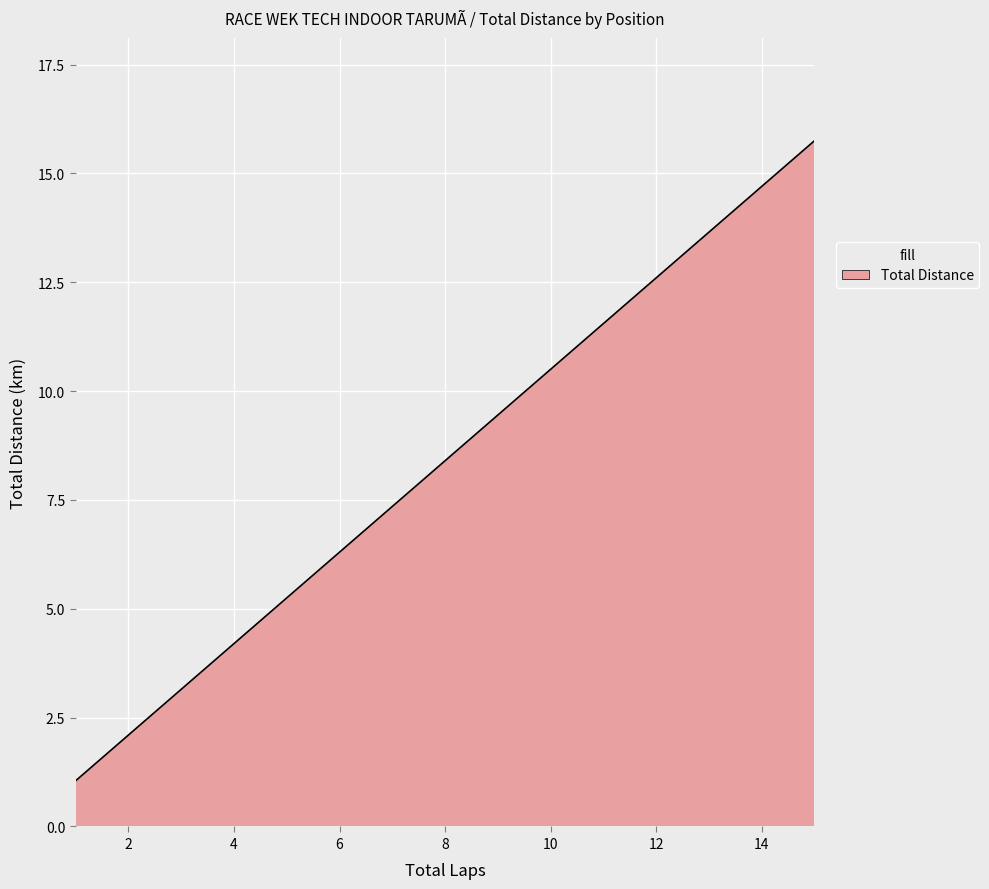

Count the number of categories in the chart.

300